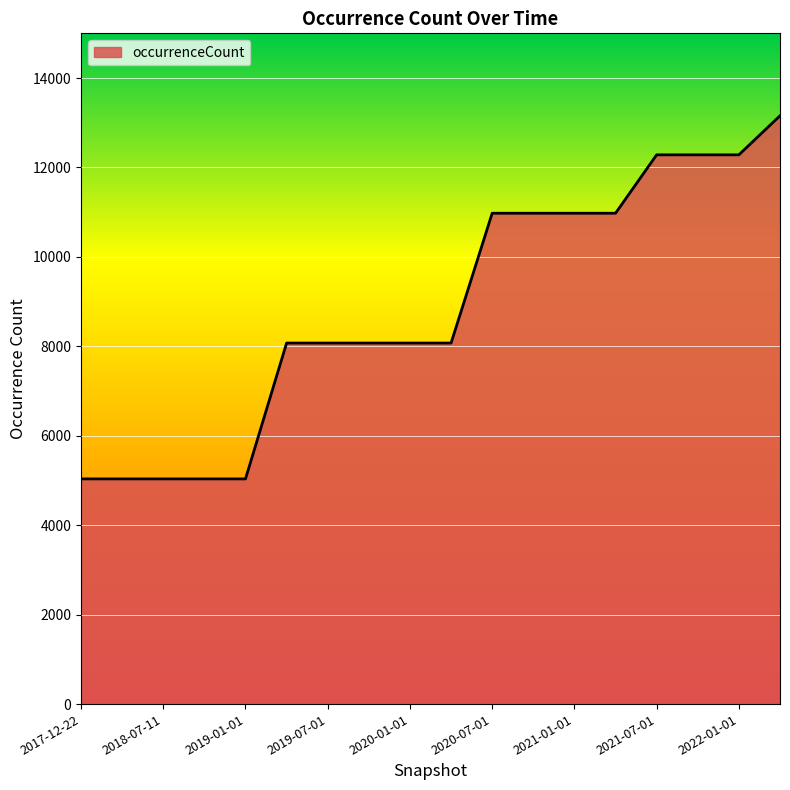

What is the greatest value displayed?

13157